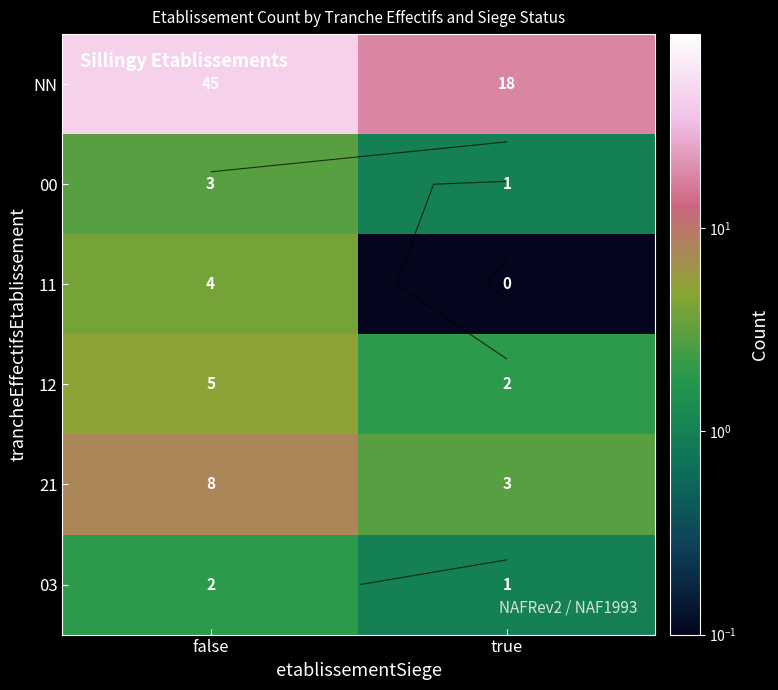

Is it true that 11 equals 0.0 at true?

False